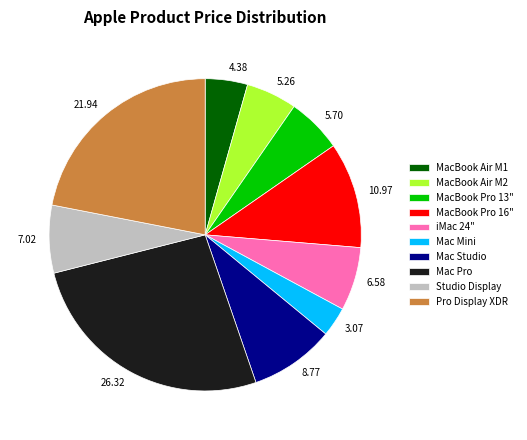

Is it true that Studio Display is 7% of the pie?

True